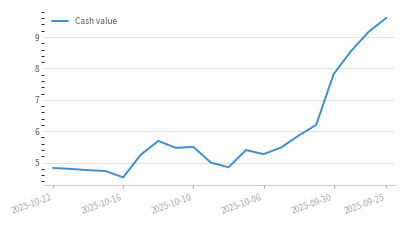

What is the greatest value displayed?

9.6